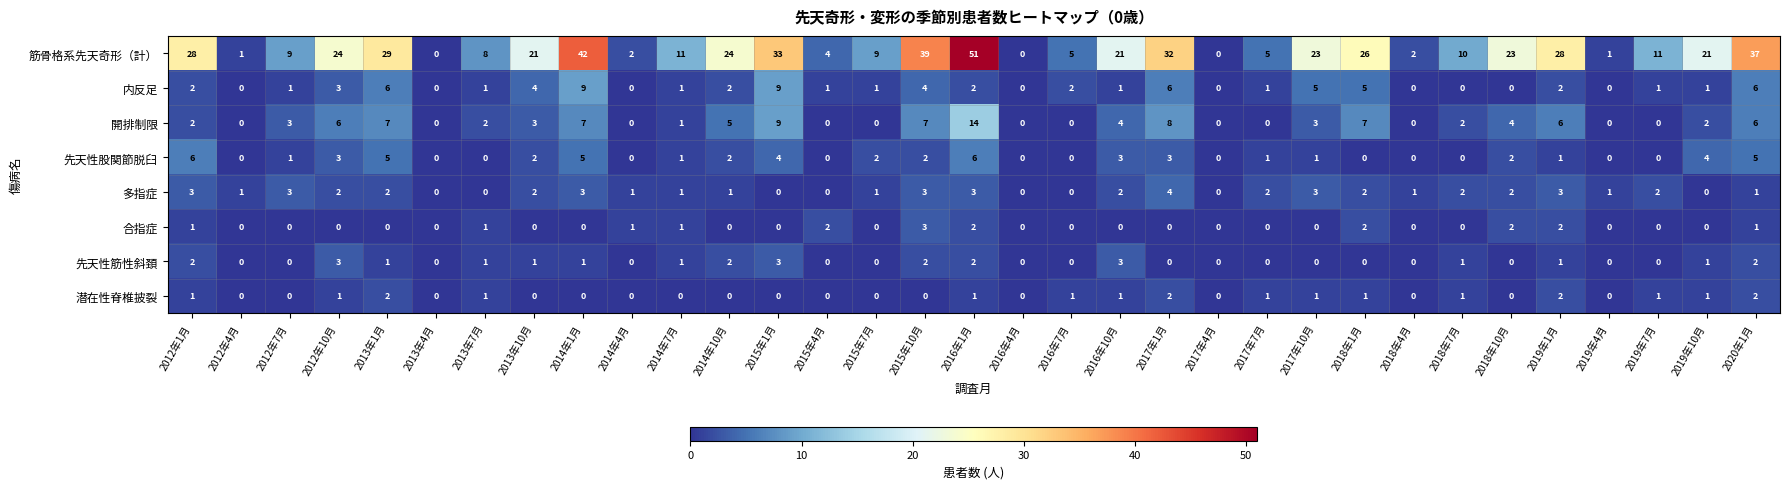

How many categories are shown in the chart?

33